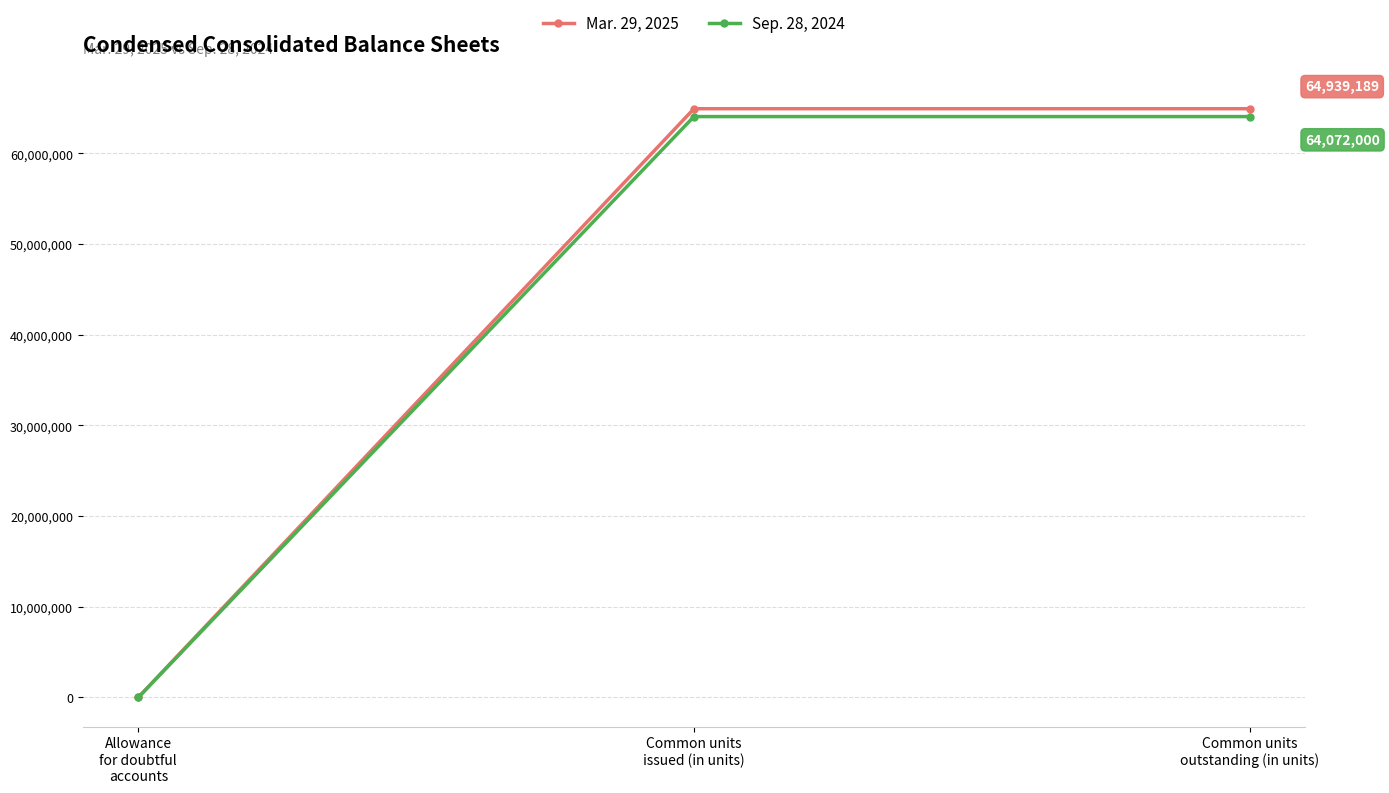

Rank the series by their maximum value, from lowest to highest.

Sep. 28, 2024, Mar. 29, 2025